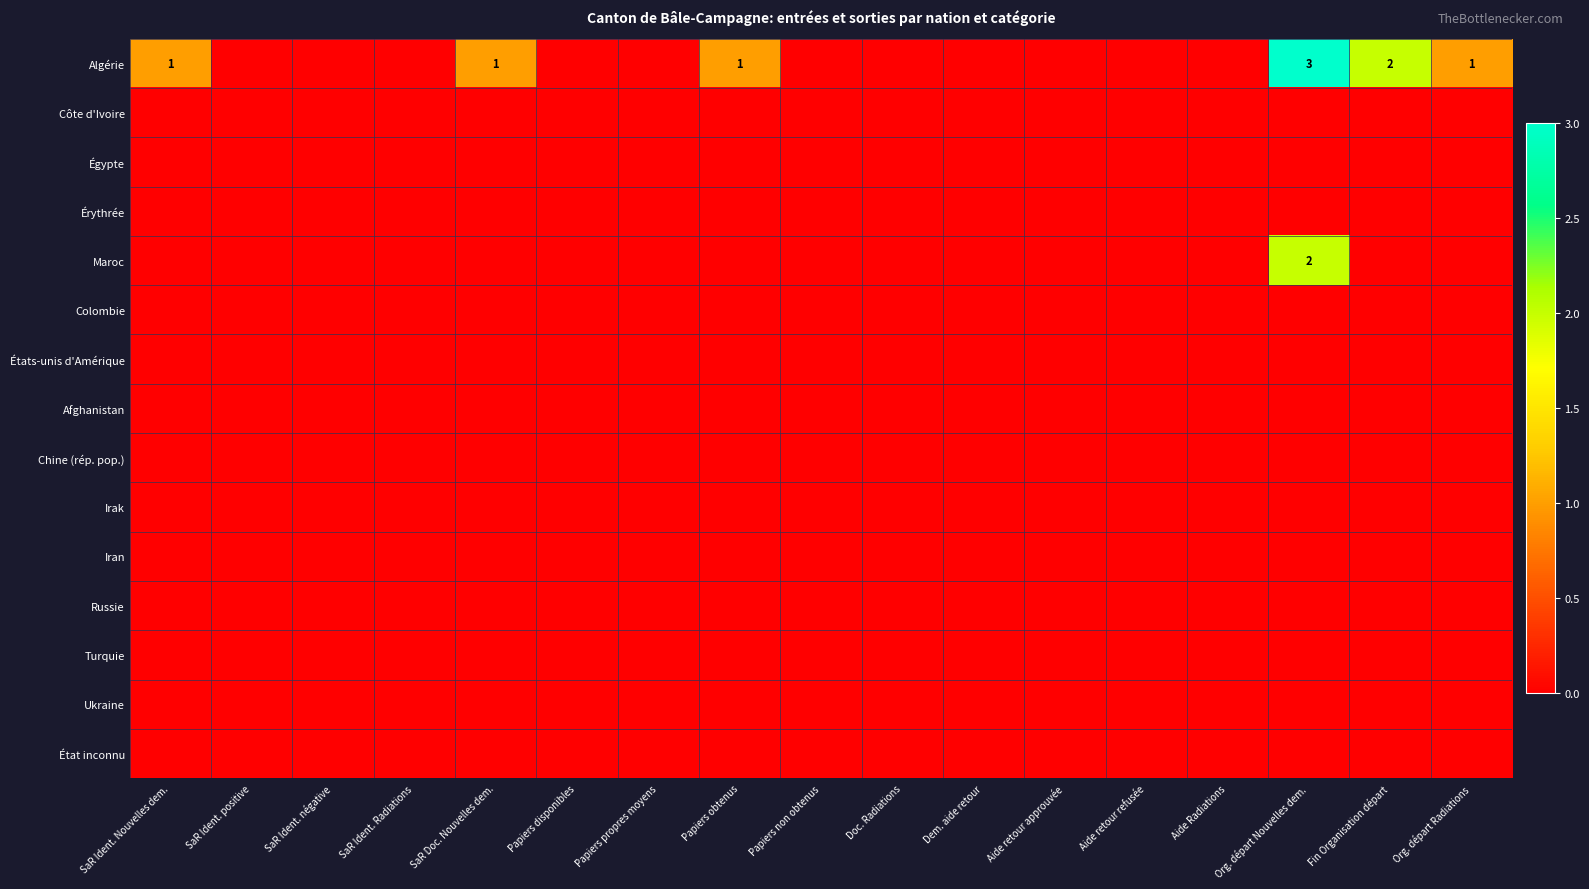

What is the greatest value displayed?

3